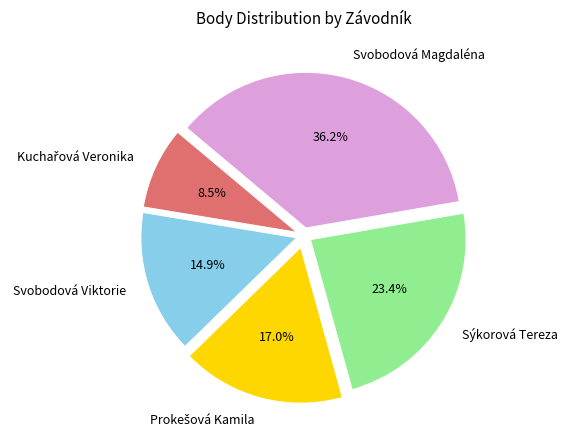

To the nearest percent, what percentage of the pie is Sýkorová Tereza?

23%